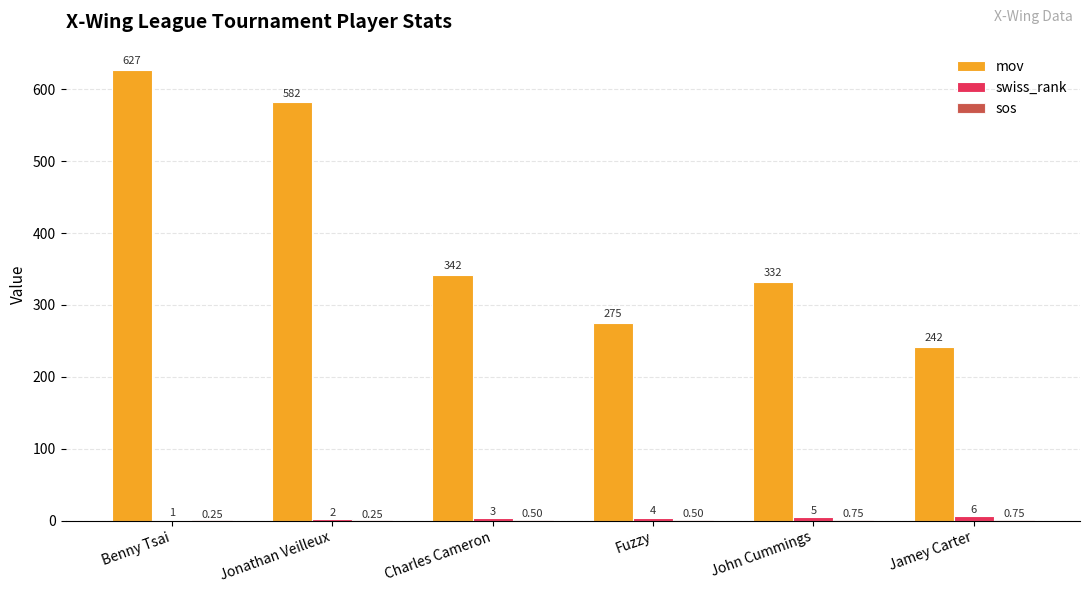

At which label does mov first exceed 342?

Benny Tsai